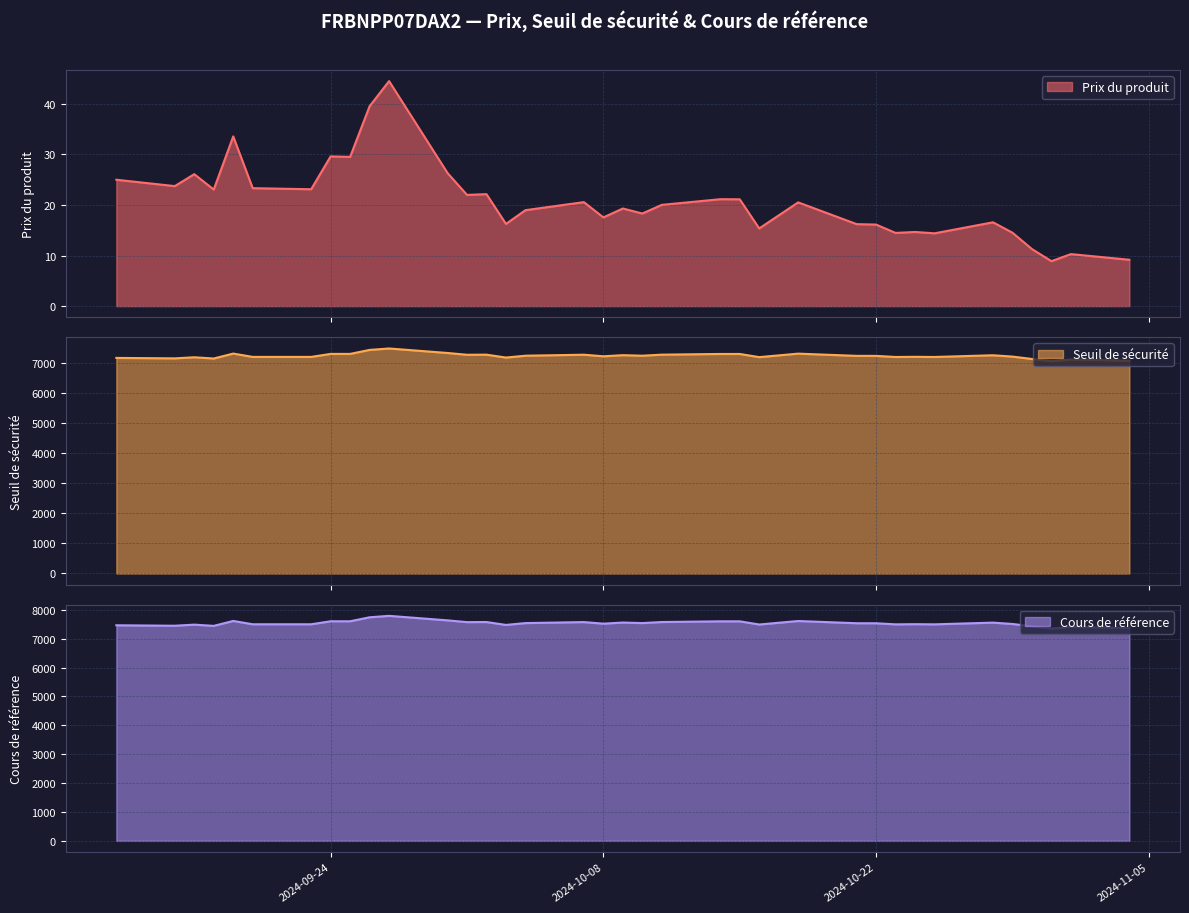

True or false: Prix du produit has a value of 4.9 at 2024-10-31.

False